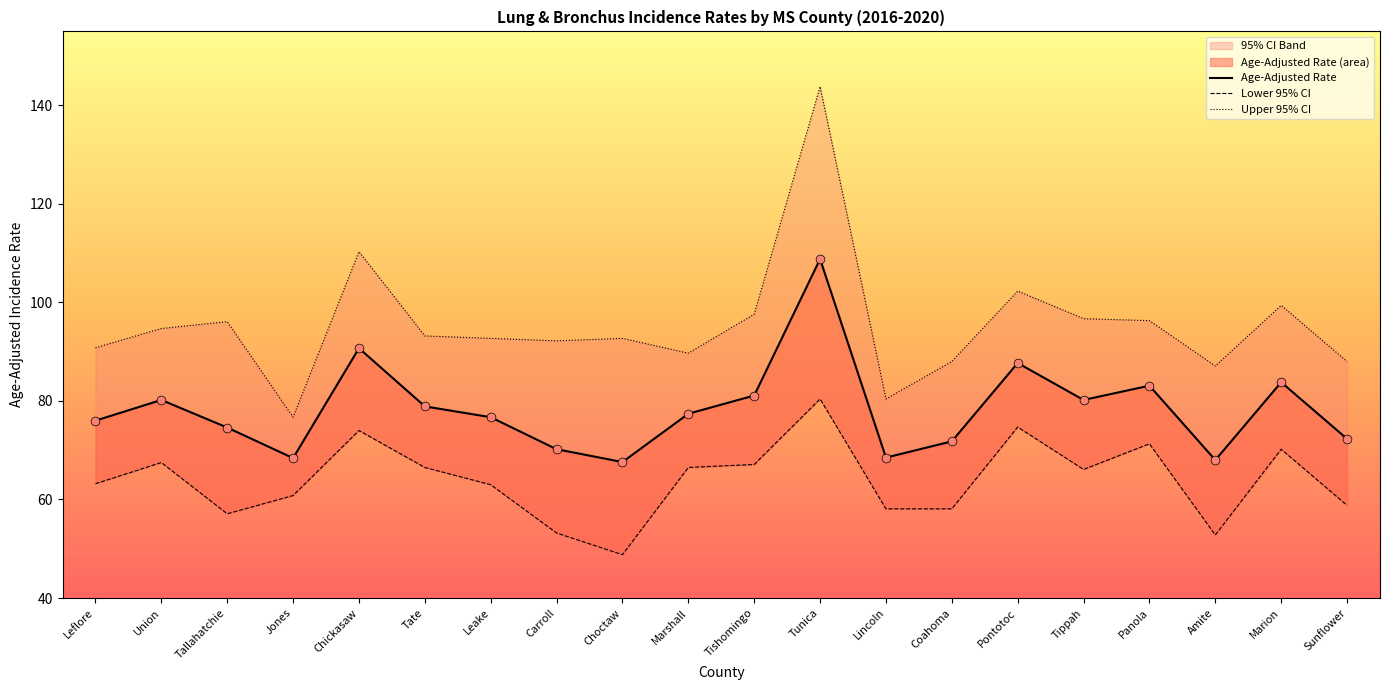

Which series has the widest spread of Y values?

Upper 95% CI